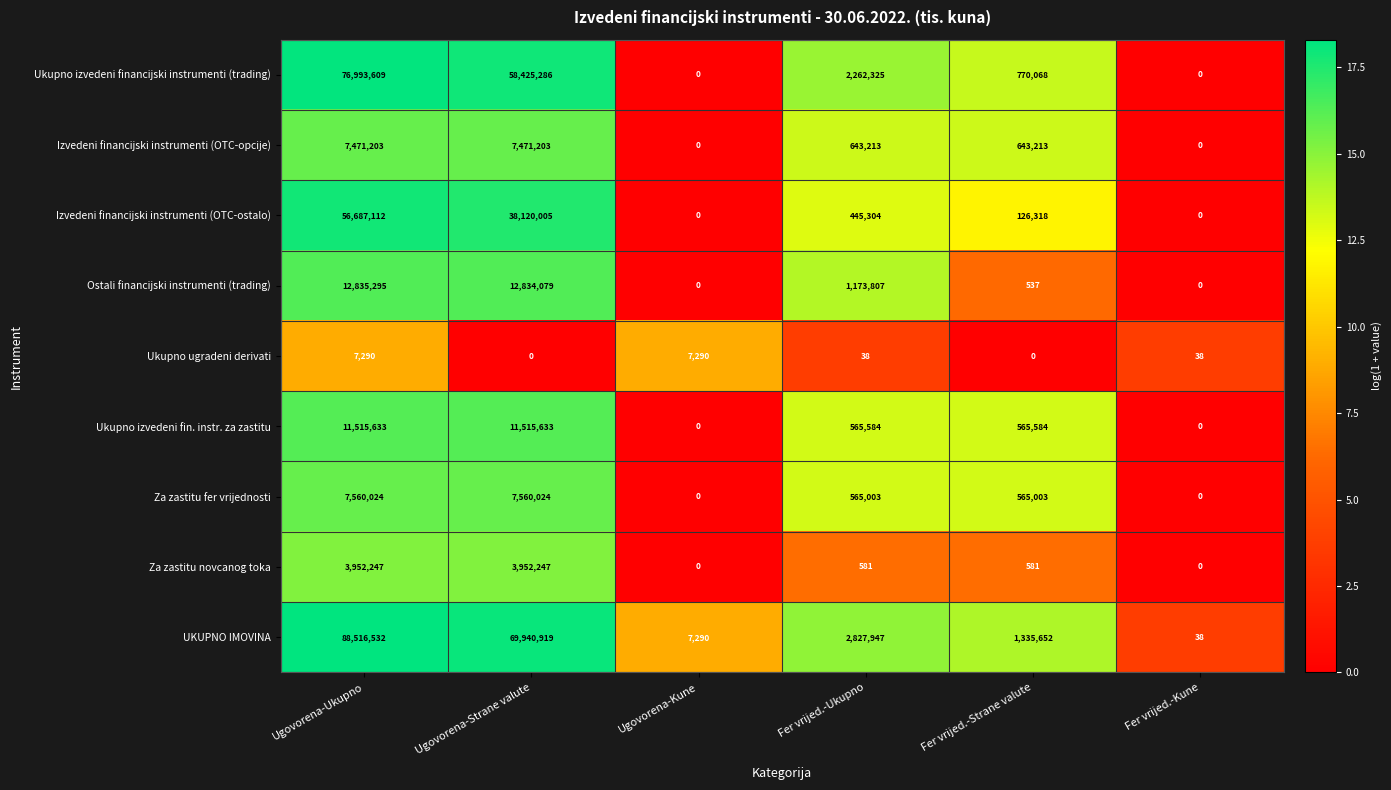

At Ugovorena-Ukupno, list the series in order from smallest to largest.

Ukupno ugradeni derivati, Za zastitu novcanog toka, Izvedeni financijski instrumenti (OTC-opcije), Za zastitu fer vrijednosti, Ukupno izvedeni fin. instr. za zastitu, Ostali financijski instrumenti (trading), Izvedeni financijski instrumenti (OTC-ostalo), Ukupno izvedeni financijski instrumenti (trading), UKUPNO IMOVINA